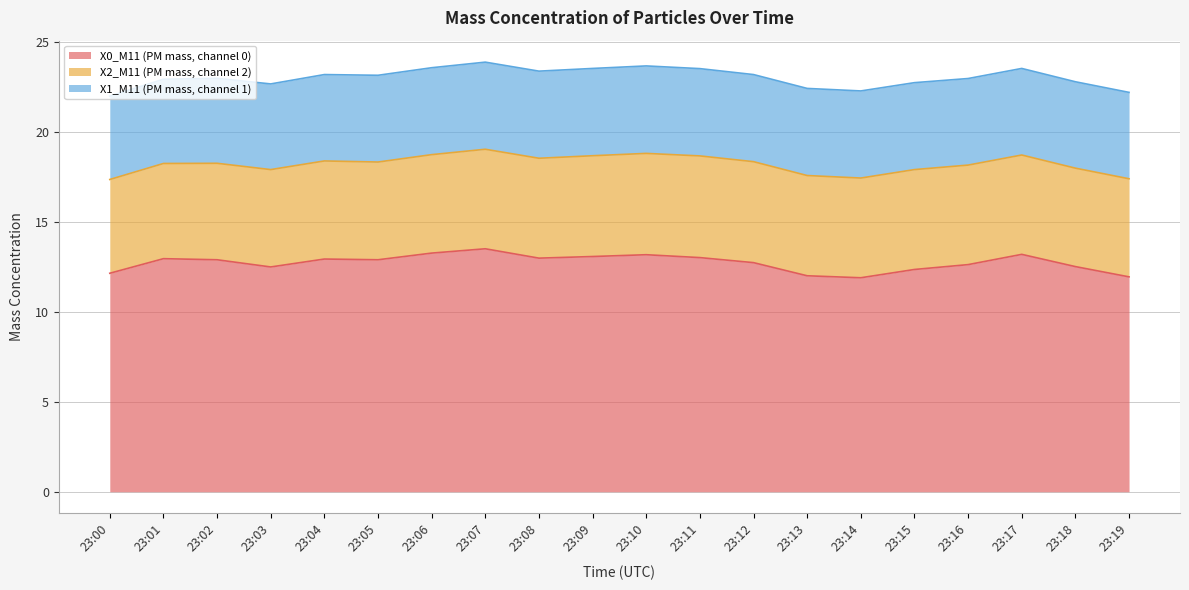

Which series has the largest range (max minus min)?

X0_M11 (PM mass, channel 0)